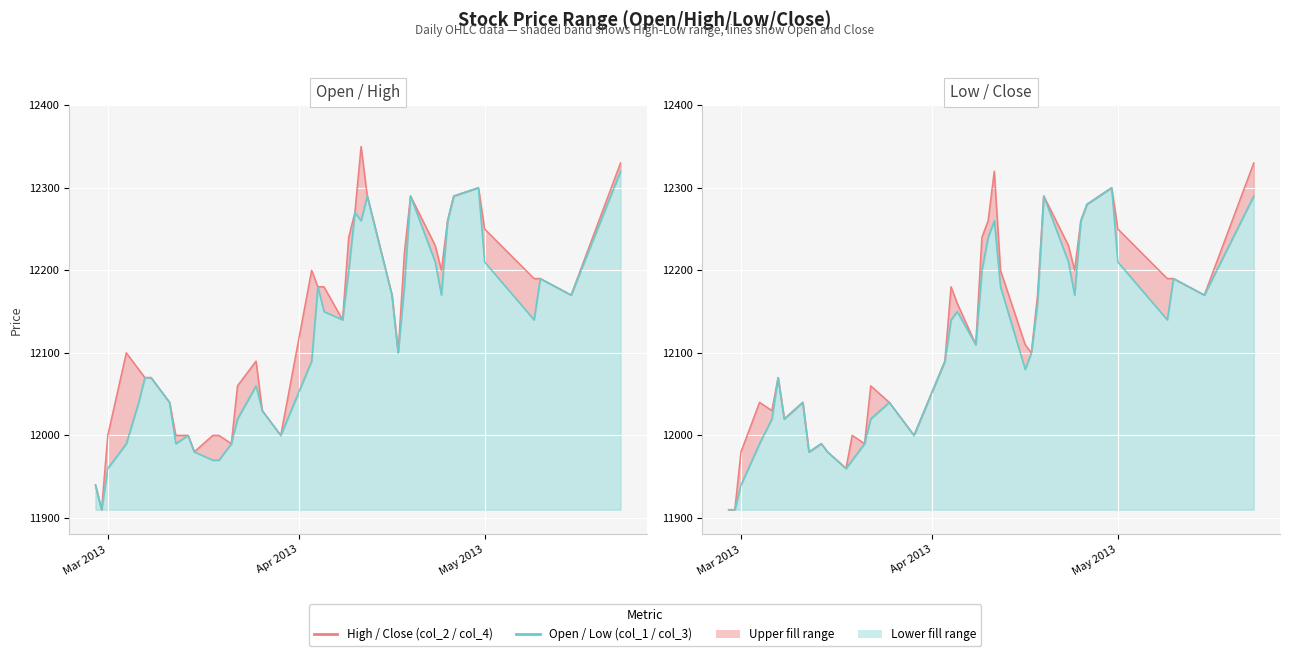

How many distinct data groups are displayed?

4